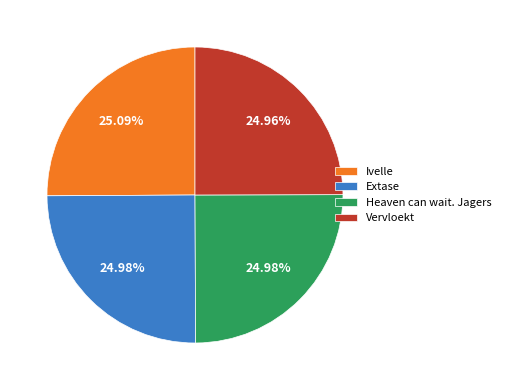

Is the sum of Ivelle and Vervloekt greater than half?

Yes